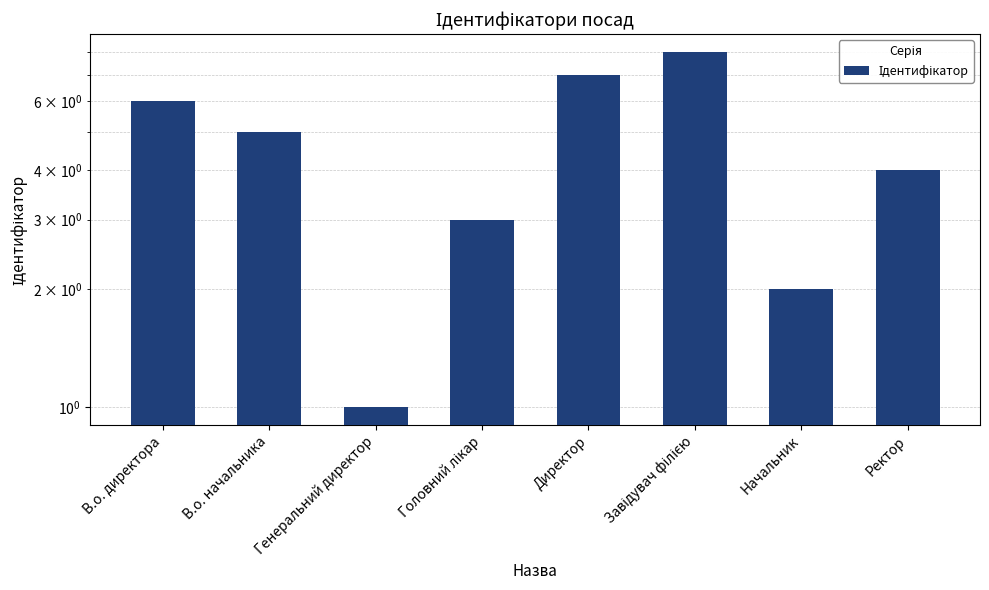

Reading right to left, what are all the values shown in this chart?

Ректор=4	Начальник=2	Завідувач філією=8	Директор=7	Головний лікар=3	Генеральний директор=1	В.о. начальника=5	В.о. директора=6